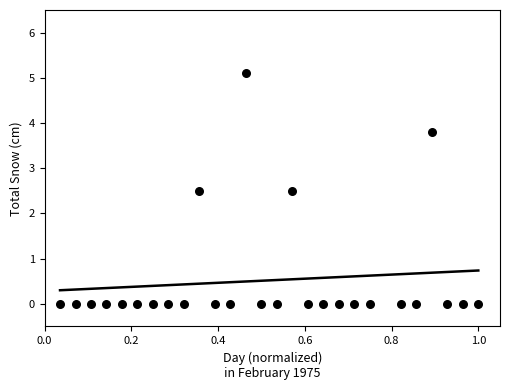

What is the range of Y values (max minus min)?

5.1